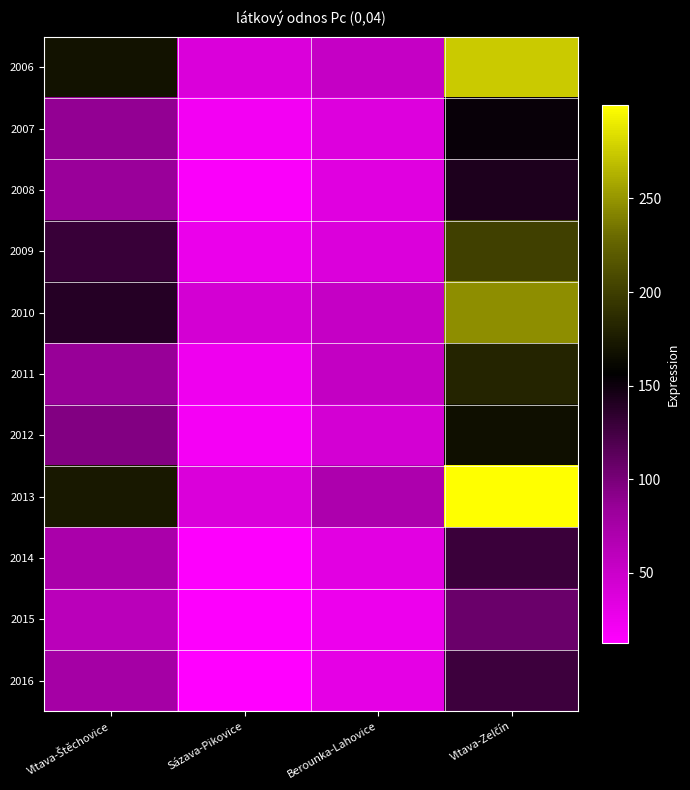

Reading left to right, extract all data points from this chart.

2006: Vltava-Štěchovice=169.0	Sázava-Pikovice=39.0	Berounka-Lahovice=53.4	Vltava-Zelčín=274.3
2007: Vltava-Štěchovice=87.9	Sázava-Pikovice=20.7	Berounka-Lahovice=37.3	Vltava-Zelčín=152.6
2008: Vltava-Štěchovice=83.8	Sázava-Pikovice=16.8	Berounka-Lahovice=34.7	Vltava-Zelčín=141.7
2009: Vltava-Štěchovice=130.4	Sázava-Pikovice=26.6	Berounka-Lahovice=38.4	Vltava-Zelčín=201.8
2010: Vltava-Štěchovice=139.0	Sázava-Pikovice=43.1	Berounka-Lahovice=53.5	Vltava-Zelčín=246.8
2011: Vltava-Štěchovice=85.3	Sázava-Pikovice=24.1	Berounka-Lahovice=54.5	Vltava-Zelčín=181.5
2012: Vltava-Štěchovice=95.5	Sázava-Pikovice=20.2	Berounka-Lahovice=43.3	Vltava-Zelčín=166.5
2013: Vltava-Štěchovice=173.1	Sázava-Pikovice=38.7	Berounka-Lahovice=70.4	Vltava-Zelčín=299.8
2014: Vltava-Štěchovice=73.2	Sázava-Pikovice=14.6	Berounka-Lahovice=33.4	Vltava-Zelčín=129.3
2015: Vltava-Štěchovice=61.3	Sázava-Pikovice=14.4	Berounka-Lahovice=26.2	Vltava-Zelčín=106.8
2016: Vltava-Štěchovice=75.8	Sázava-Pikovice=12.8	Berounka-Lahovice=31.2	Vltava-Zelčín=128.1